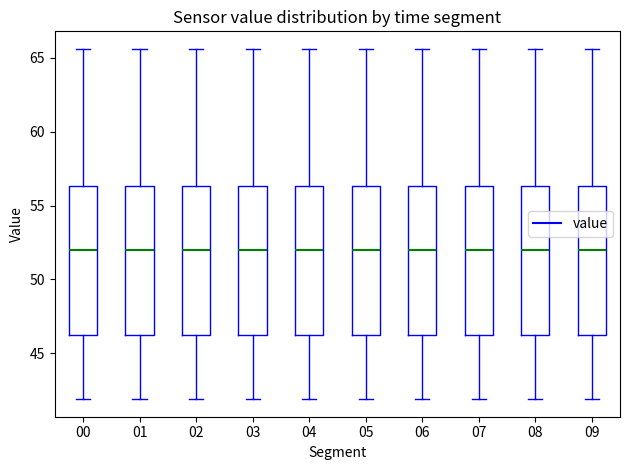

Reading left to right, read every box against the y-axis: the position of its median line, the range the box covers, and the ends of its whiskers. The values are not printed on the chart, so give them approximately, as read against the axis.

00: median 52.0, box 46.0 to 56.5, whiskers 42.0 to 65.5
01: median 52.0, box 46.0 to 56.5, whiskers 42.0 to 65.5
02: median 52.0, box 46.0 to 56.5, whiskers 42.0 to 65.5
03: median 52.0, box 46.0 to 56.5, whiskers 42.0 to 65.5
04: median 52.0, box 46.0 to 56.5, whiskers 42.0 to 65.5
05: median 52.0, box 46.0 to 56.5, whiskers 42.0 to 65.5
06: median 52.0, box 46.0 to 56.5, whiskers 42.0 to 65.5
07: median 52.0, box 46.0 to 56.5, whiskers 42.0 to 65.5
08: median 52.0, box 46.0 to 56.5, whiskers 42.0 to 65.5
09: median 52.0, box 46.0 to 56.5, whiskers 42.0 to 65.5